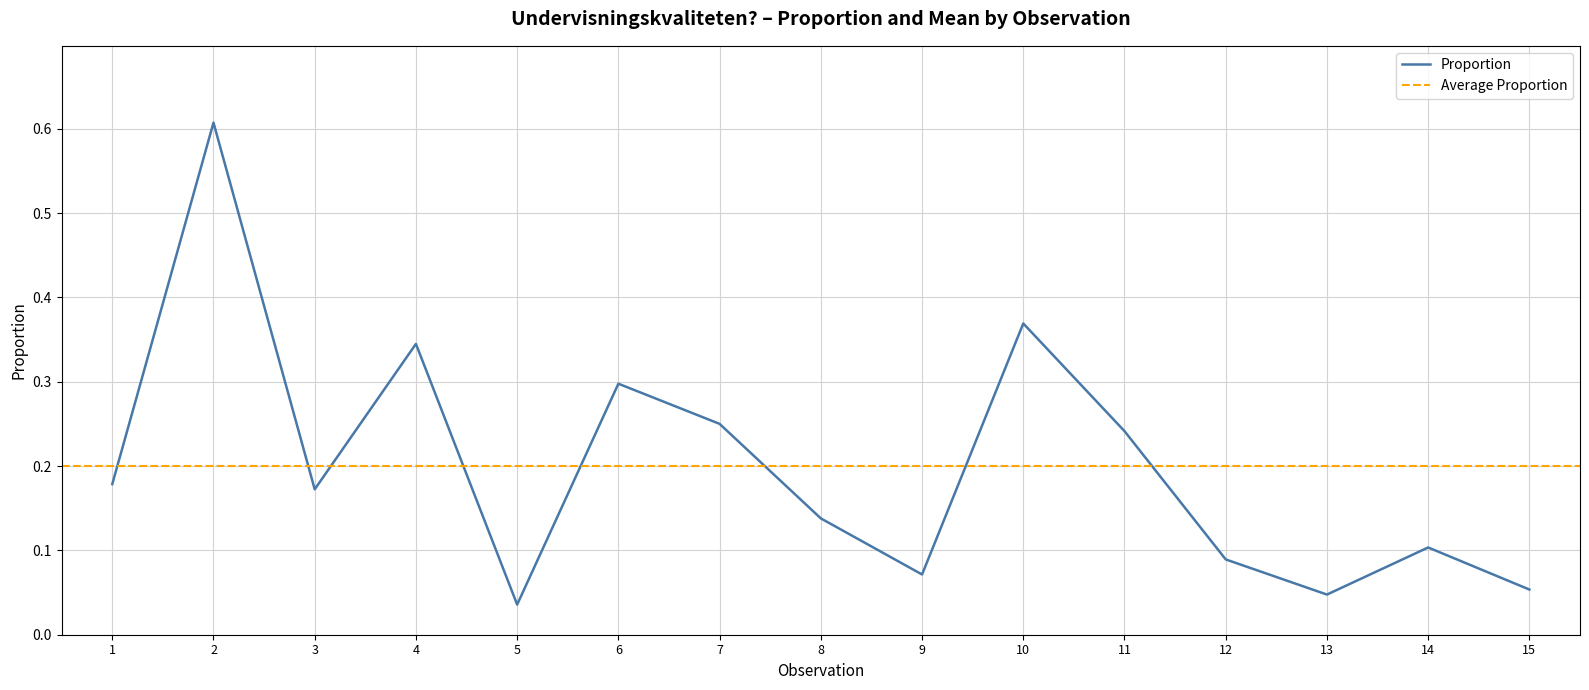

The chart shows a value of 0.2 at 11. True or false?

True